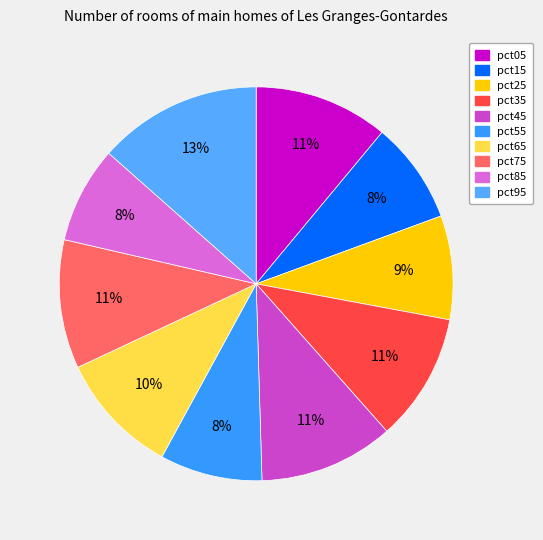

Rank the categories by value from lowest to highest.

pct85, pct15, pct55, pct25, pct65, pct35, pct75, pct05, pct45, pct95